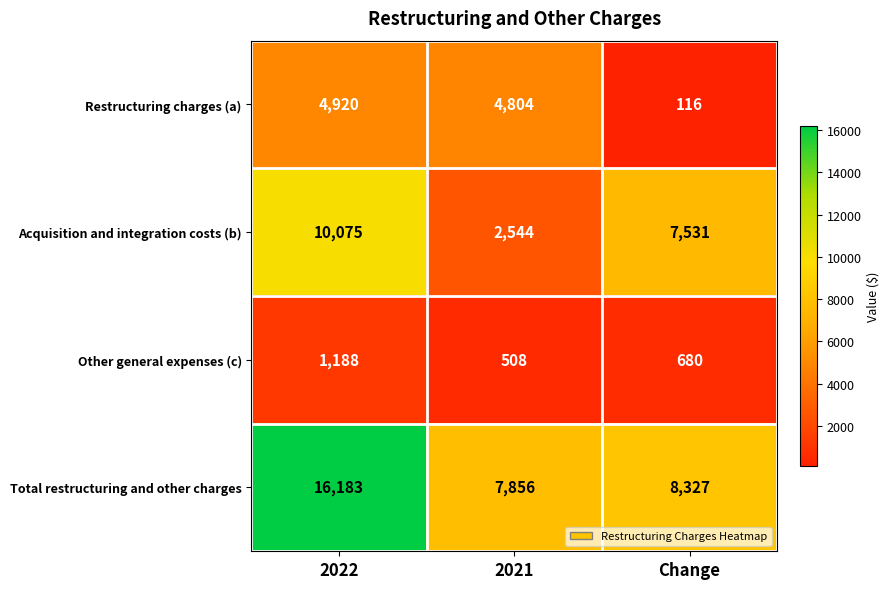

How many distinct data groups are displayed?

4